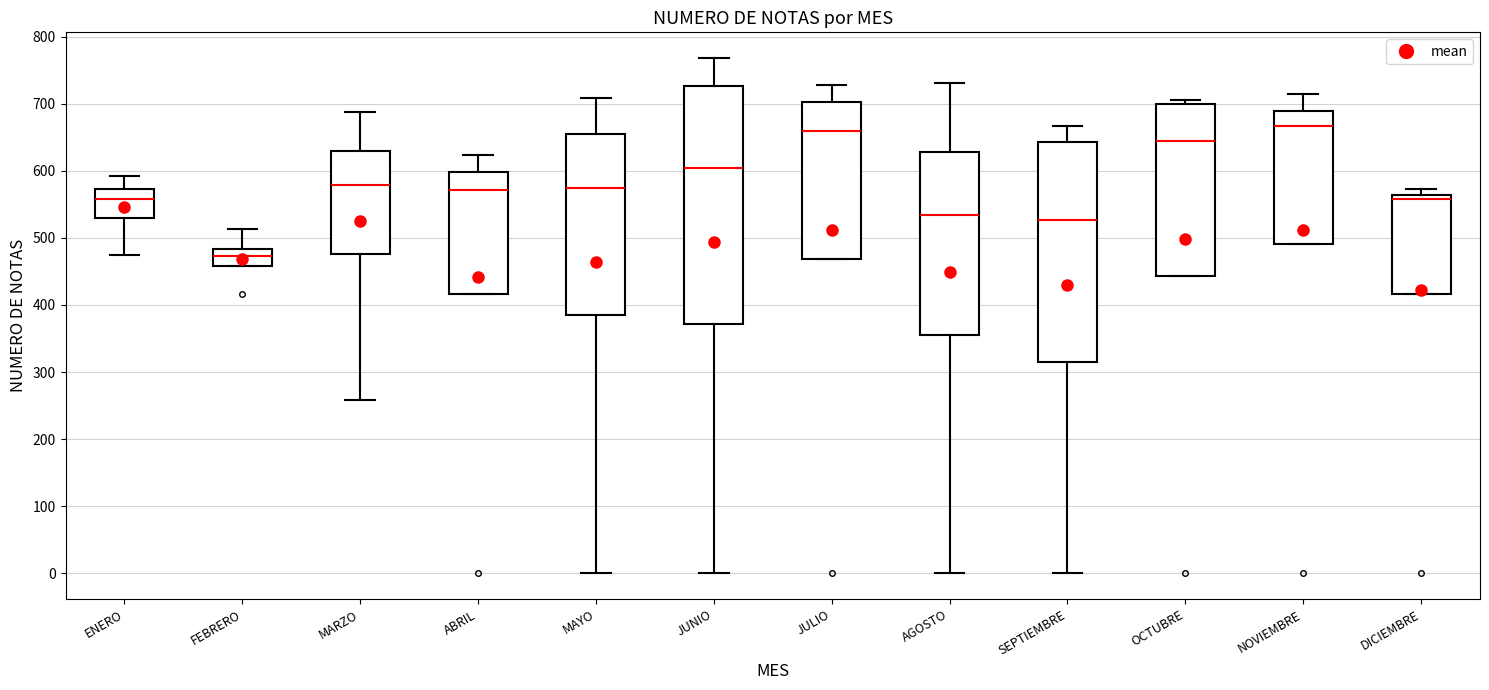

Where does the lower whisker of the box for MAYO end on the y-axis? The values are not printed on the chart, so give them approximately, as read against the axis.

0